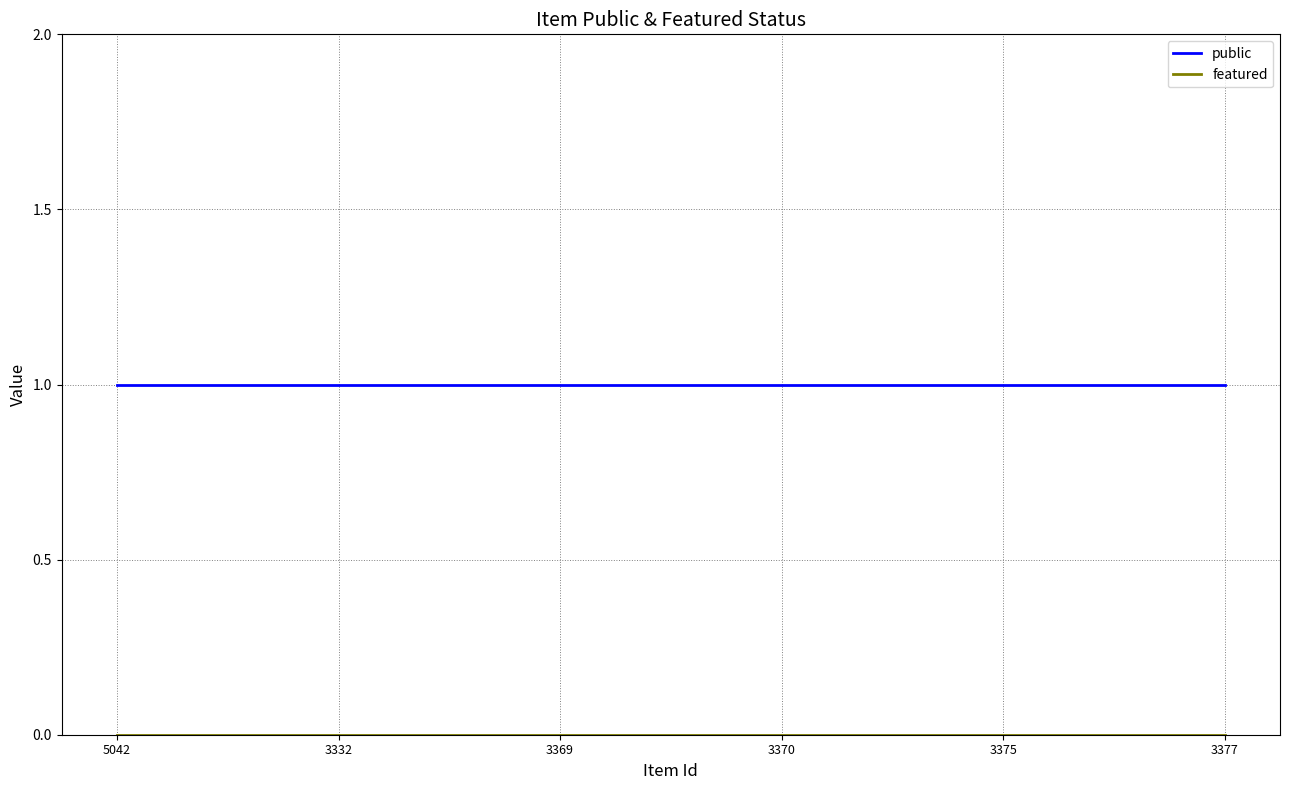

Which series has the largest total across all categories?

public